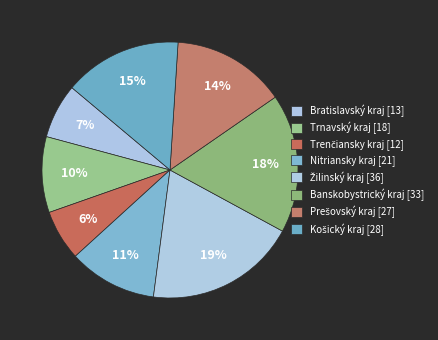

Which has a higher value, Bratislavský kraj [13] or Trnavský kraj [18]?

Trnavský kraj [18]